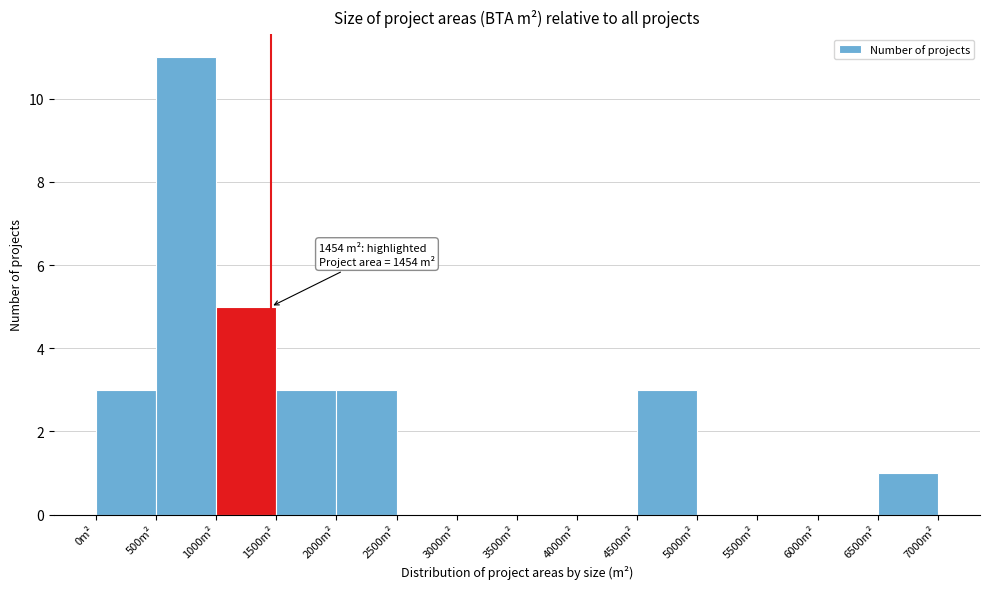

Over which range of the x-axis is the bar tallest?

500 to 1000